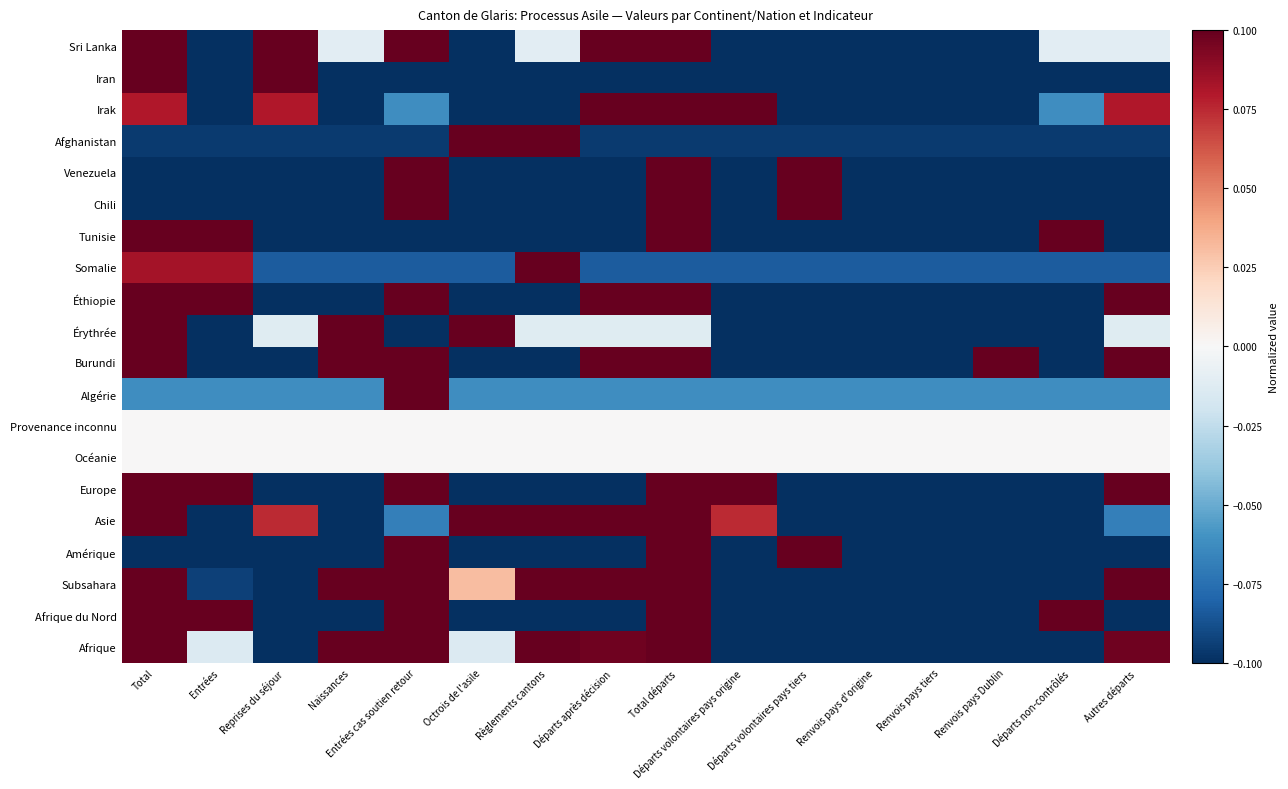

Reading left to right, extract all data points from this chart.

Afrique: Total=0.7	Entrées=-0.0	Reprises du séjour=-0.2	Naissances=0.2	Entrées cas soutien retour=0.3	Octrois de l'asile=-0.0	Règlements cantons=0.4	Départs après décision=0.1	Total départs=0.3	Départs volontaires pays origine=-0.3	Départs volontaires pays tiers=-0.3	Renvois pays d'origine=-0.3	Renvois pays tiers=-0.3	Renvois pays Dublin=-0.2	Départs non-contrôlés=-0.2	Autres départs=0.1
Afrique du Nord: Total=0.3	Entrées=0.3	Reprises du séjour=-0.2	Naissances=-0.2	Entrées cas soutien retour=0.8	Octrois de l'asile=-0.2	Règlements cantons=-0.2	Départs après décision=-0.2	Total départs=0.3	Départs volontaires pays origine=-0.2	Départs volontaires pays tiers=-0.2	Renvois pays d'origine=-0.2	Renvois pays tiers=-0.2	Renvois pays Dublin=-0.2	Départs non-contrôlés=0.3	Autres départs=-0.2
Subsahara: Total=0.7	Entrées=-0.1	Reprises du séjour=-0.2	Naissances=0.3	Entrées cas soutien retour=0.2	Octrois de l'asile=0.0	Règlements cantons=0.5	Départs après décision=0.2	Total départs=0.3	Départs volontaires pays origine=-0.3	Départs volontaires pays tiers=-0.3	Renvois pays d'origine=-0.3	Renvois pays tiers=-0.3	Renvois pays Dublin=-0.2	Départs non-contrôlés=-0.3	Autres départs=0.2
Amérique: Total=-0.2	Entrées=-0.2	Reprises du séjour=-0.2	Naissances=-0.2	Entrées cas soutien retour=0.3	Octrois de l'asile=-0.2	Règlements cantons=-0.2	Départs après décision=-0.2	Total départs=0.8	Départs volontaires pays origine=-0.2	Départs volontaires pays tiers=0.8	Renvois pays d'origine=-0.2	Renvois pays tiers=-0.2	Renvois pays Dublin=-0.2	Départs non-contrôlés=-0.2	Autres départs=-0.2
Asie: Total=0.3	Entrées=-0.2	Reprises du séjour=0.1	Naissances=-0.2	Entrées cas soutien retour=-0.1	Octrois de l'asile=0.2	Règlements cantons=0.7	Départs après décision=0.1	Total départs=0.5	Départs volontaires pays origine=0.1	Départs volontaires pays tiers=-0.3	Renvois pays d'origine=-0.3	Renvois pays tiers=-0.3	Renvois pays Dublin=-0.3	Départs non-contrôlés=-0.2	Autres départs=-0.1
Europe: Total=0.5	Entrées=0.4	Reprises du séjour=-0.2	Naissances=-0.2	Entrées cas soutien retour=0.2	Octrois de l'asile=-0.2	Règlements cantons=-0.2	Départs après décision=-0.2	Total départs=0.8	Départs volontaires pays origine=0.3	Départs volontaires pays tiers=-0.2	Renvois pays d'origine=-0.2	Renvois pays tiers=-0.2	Renvois pays Dublin=-0.2	Départs non-contrôlés=-0.2	Autres départs=0.1
Océanie: Total=0.0	Entrées=0.0	Reprises du séjour=0.0	Naissances=0.0	Entrées cas soutien retour=0.0	Octrois de l'asile=0.0	Règlements cantons=0.0	Départs après décision=0.0	Total départs=0.0	Départs volontaires pays origine=0.0	Départs volontaires pays tiers=0.0	Renvois pays d'origine=0.0	Renvois pays tiers=0.0	Renvois pays Dublin=0.0	Départs non-contrôlés=0.0	Autres départs=0.0
Provenance inconnu: Total=0.0	Entrées=0.0	Reprises du séjour=0.0	Naissances=0.0	Entrées cas soutien retour=0.0	Octrois de l'asile=0.0	Règlements cantons=0.0	Départs après décision=0.0	Total départs=0.0	Départs volontaires pays origine=0.0	Départs volontaires pays tiers=0.0	Renvois pays d'origine=0.0	Renvois pays tiers=0.0	Renvois pays Dublin=0.0	Départs non-contrôlés=0.0	Autres départs=0.0
Algérie: Total=-0.1	Entrées=-0.1	Reprises du séjour=-0.1	Naissances=-0.1	Entrées cas soutien retour=0.9	Octrois de l'asile=-0.1	Règlements cantons=-0.1	Départs après décision=-0.1	Total départs=-0.1	Départs volontaires pays origine=-0.1	Départs volontaires pays tiers=-0.1	Renvois pays d'origine=-0.1	Renvois pays tiers=-0.1	Renvois pays Dublin=-0.1	Départs non-contrôlés=-0.1	Autres départs=-0.1
Burundi: Total=0.2	Entrées=-0.3	Reprises du séjour=-0.3	Naissances=0.2	Entrées cas soutien retour=0.7	Octrois de l'asile=-0.3	Règlements cantons=-0.3	Départs après décision=0.2	Total départs=0.7	Départs volontaires pays origine=-0.3	Départs volontaires pays tiers=-0.3	Renvois pays d'origine=-0.3	Renvois pays tiers=-0.3	Renvois pays Dublin=0.2	Départs non-contrôlés=-0.3	Autres départs=0.2
Érythrée: Total=0.8	Entrées=-0.2	Reprises du séjour=-0.0	Naissances=0.6	Entrées cas soutien retour=-0.2	Octrois de l'asile=0.4	Règlements cantons=-0.0	Départs après décision=-0.0	Total départs=-0.0	Départs volontaires pays origine=-0.2	Départs volontaires pays tiers=-0.2	Renvois pays d'origine=-0.2	Renvois pays tiers=-0.2	Renvois pays Dublin=-0.2	Départs non-contrôlés=-0.2	Autres départs=-0.0
Éthiopie: Total=0.2	Entrées=0.2	Reprises du séjour=-0.3	Naissances=-0.3	Entrées cas soutien retour=0.7	Octrois de l'asile=-0.3	Règlements cantons=-0.3	Départs après décision=0.7	Total départs=0.7	Départs volontaires pays origine=-0.3	Départs volontaires pays tiers=-0.3	Renvois pays d'origine=-0.3	Renvois pays tiers=-0.3	Renvois pays Dublin=-0.3	Départs non-contrôlés=-0.3	Autres départs=0.7
Somalie: Total=0.1	Entrées=0.1	Reprises du séjour=-0.1	Naissances=-0.1	Entrées cas soutien retour=-0.1	Octrois de l'asile=-0.1	Règlements cantons=0.9	Départs après décision=-0.1	Total départs=-0.1	Départs volontaires pays origine=-0.1	Départs volontaires pays tiers=-0.1	Renvois pays d'origine=-0.1	Renvois pays tiers=-0.1	Renvois pays Dublin=-0.1	Départs non-contrôlés=-0.1	Autres départs=-0.1
Tunisie: Total=0.7	Entrées=0.7	Reprises du séjour=-0.2	Naissances=-0.2	Entrées cas soutien retour=-0.2	Octrois de l'asile=-0.2	Règlements cantons=-0.2	Départs après décision=-0.2	Total départs=0.7	Départs volontaires pays origine=-0.2	Départs volontaires pays tiers=-0.2	Renvois pays d'origine=-0.2	Renvois pays tiers=-0.2	Renvois pays Dublin=-0.2	Départs non-contrôlés=0.7	Autres départs=-0.2
Chili: Total=-0.2	Entrées=-0.2	Reprises du séjour=-0.2	Naissances=-0.2	Entrées cas soutien retour=0.3	Octrois de l'asile=-0.2	Règlements cantons=-0.2	Départs après décision=-0.2	Total départs=0.8	Départs volontaires pays origine=-0.2	Départs volontaires pays tiers=0.8	Renvois pays d'origine=-0.2	Renvois pays tiers=-0.2	Renvois pays Dublin=-0.2	Départs non-contrôlés=-0.2	Autres départs=-0.2
Venezuela: Total=-0.2	Entrées=-0.2	Reprises du séjour=-0.2	Naissances=-0.2	Entrées cas soutien retour=0.3	Octrois de l'asile=-0.2	Règlements cantons=-0.2	Départs après décision=-0.2	Total départs=0.8	Départs volontaires pays origine=-0.2	Départs volontaires pays tiers=0.8	Renvois pays d'origine=-0.2	Renvois pays tiers=-0.2	Renvois pays Dublin=-0.2	Départs non-contrôlés=-0.2	Autres départs=-0.2
Afghanistan: Total=-0.1	Entrées=-0.1	Reprises du séjour=-0.1	Naissances=-0.1	Entrées cas soutien retour=-0.1	Octrois de l'asile=0.4	Règlements cantons=0.9	Départs après décision=-0.1	Total départs=-0.1	Départs volontaires pays origine=-0.1	Départs volontaires pays tiers=-0.1	Renvois pays d'origine=-0.1	Renvois pays tiers=-0.1	Renvois pays Dublin=-0.1	Départs non-contrôlés=-0.1	Autres départs=-0.1
Irak: Total=0.1	Entrées=-0.2	Reprises du séjour=0.1	Naissances=-0.2	Entrées cas soutien retour=-0.1	Octrois de l'asile=-0.2	Règlements cantons=-0.2	Départs après décision=0.4	Total départs=0.8	Départs volontaires pays origine=0.4	Départs volontaires pays tiers=-0.2	Renvois pays d'origine=-0.2	Renvois pays tiers=-0.2	Renvois pays Dublin=-0.2	Départs non-contrôlés=-0.1	Autres départs=0.1
Iran: Total=0.9	Entrées=-0.1	Reprises du séjour=0.9	Naissances=-0.1	Entrées cas soutien retour=-0.1	Octrois de l'asile=-0.1	Règlements cantons=-0.1	Départs après décision=-0.1	Total départs=-0.1	Départs volontaires pays origine=-0.1	Départs volontaires pays tiers=-0.1	Renvois pays d'origine=-0.1	Renvois pays tiers=-0.1	Renvois pays Dublin=-0.1	Départs non-contrôlés=-0.1	Autres départs=-0.1
Sri Lanka: Total=0.7	Entrées=-0.2	Reprises du séjour=0.2	Naissances=-0.0	Entrées cas soutien retour=0.2	Octrois de l'asile=-0.2	Règlements cantons=-0.0	Départs après décision=0.5	Total départs=0.5	Départs volontaires pays origine=-0.2	Départs volontaires pays tiers=-0.3	Renvois pays d'origine=-0.3	Renvois pays tiers=-0.3	Renvois pays Dublin=-0.3	Départs non-contrôlés=-0.0	Autres départs=-0.0